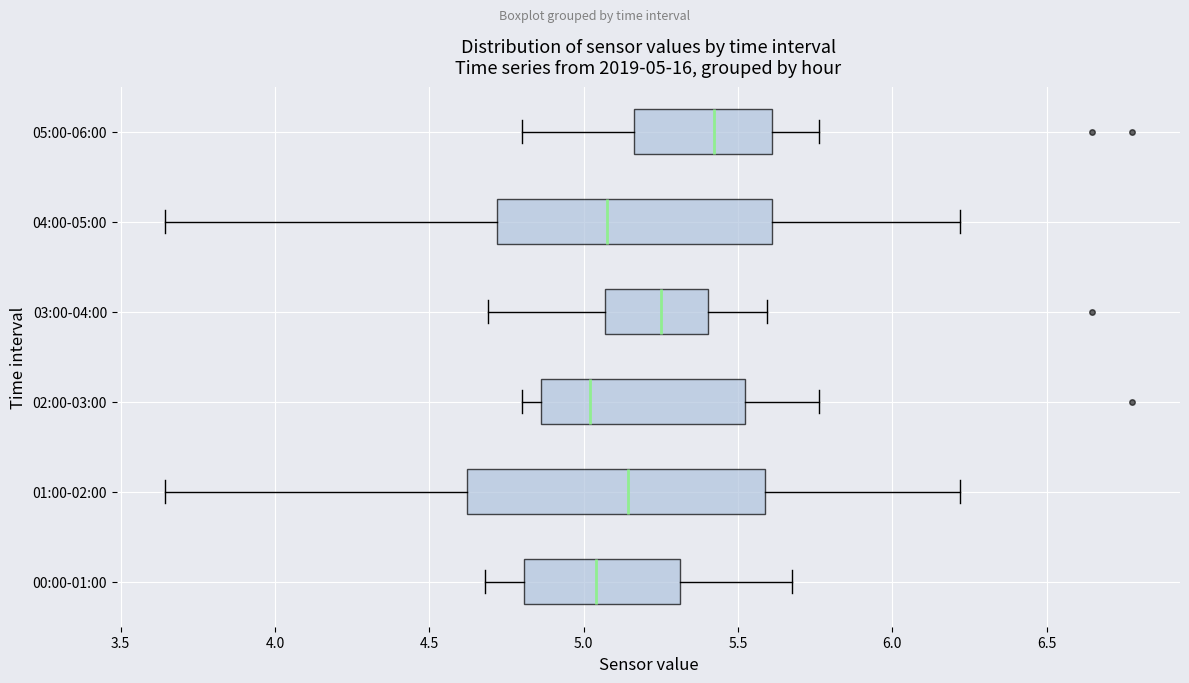

Which box's median line is the furthest to the right?

05:00-06:00